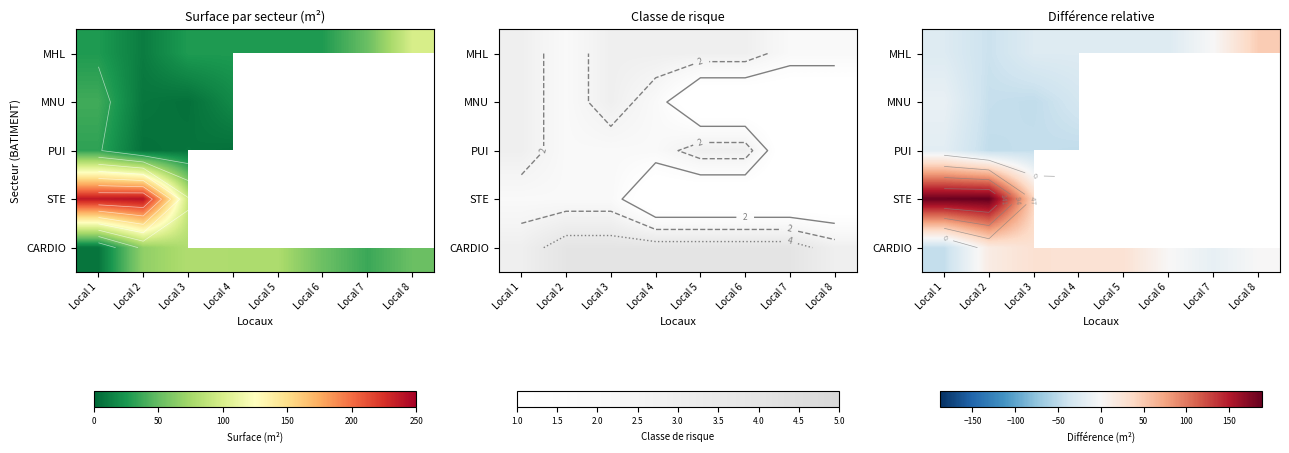

What is the difference between the maximum and minimum values in the CARDIO series?

73.0